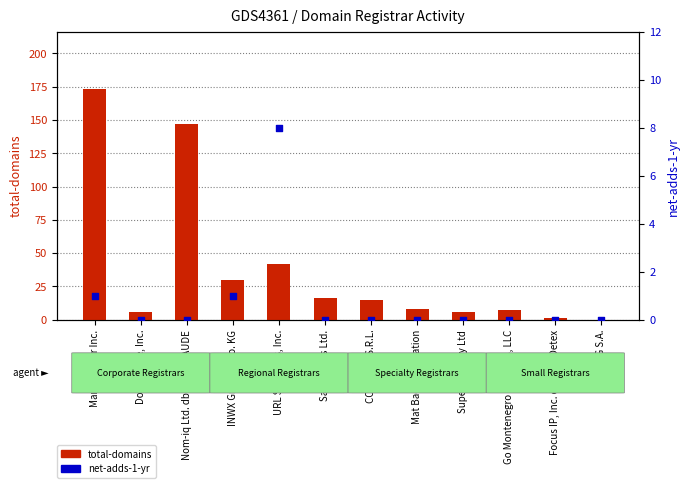

At which category is the sum across all series the highest?

MarkMonitor Inc.